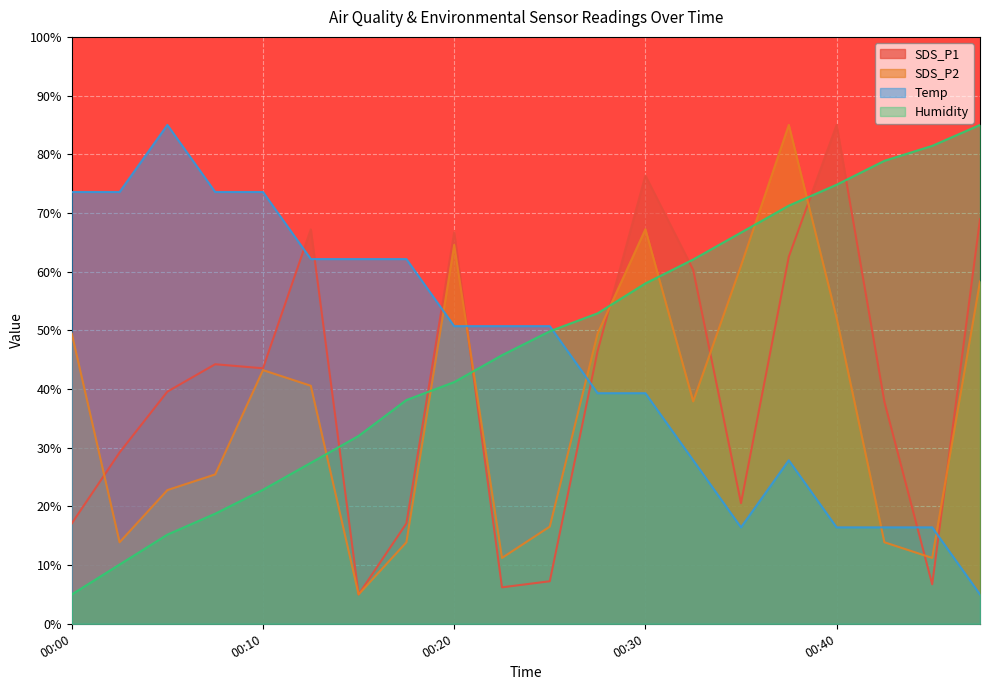

What is the total value across all series at 00:27?

188.1